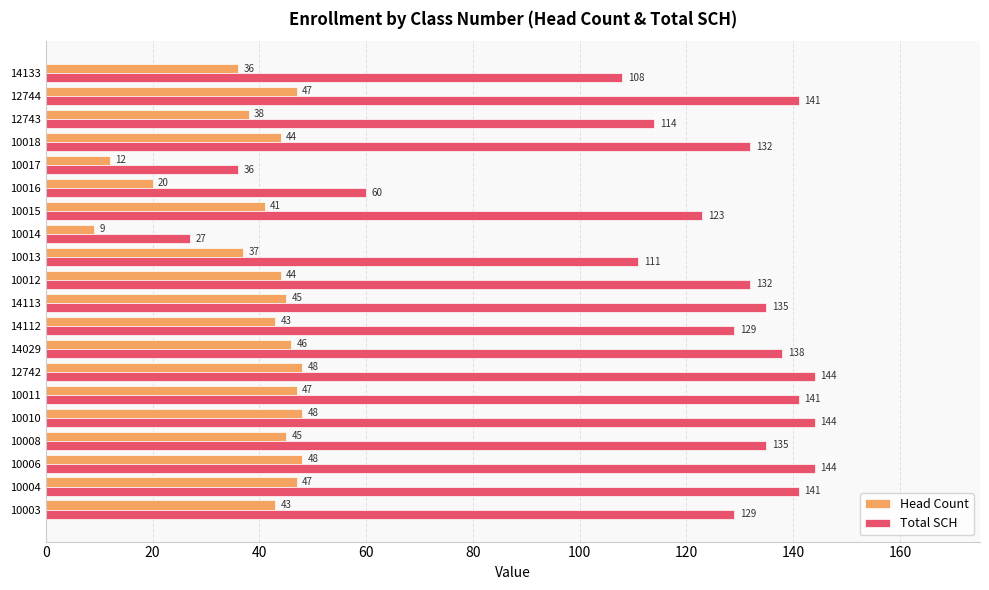

Where is Total SCH nearest to the value 85?

14133